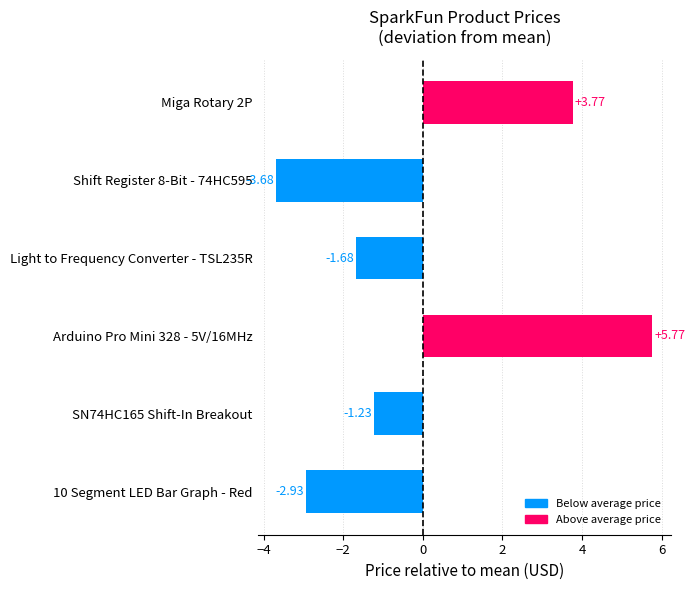

Rank the categories by value from highest to lowest.

Arduino Pro Mini 328 - 5V/16MHz, Miga Rotary 2P, SN74HC165 Shift-In Breakout, Light to Frequency Converter - TSL235R, 10 Segment LED Bar Graph - Red, Shift Register 8-Bit - 74HC595